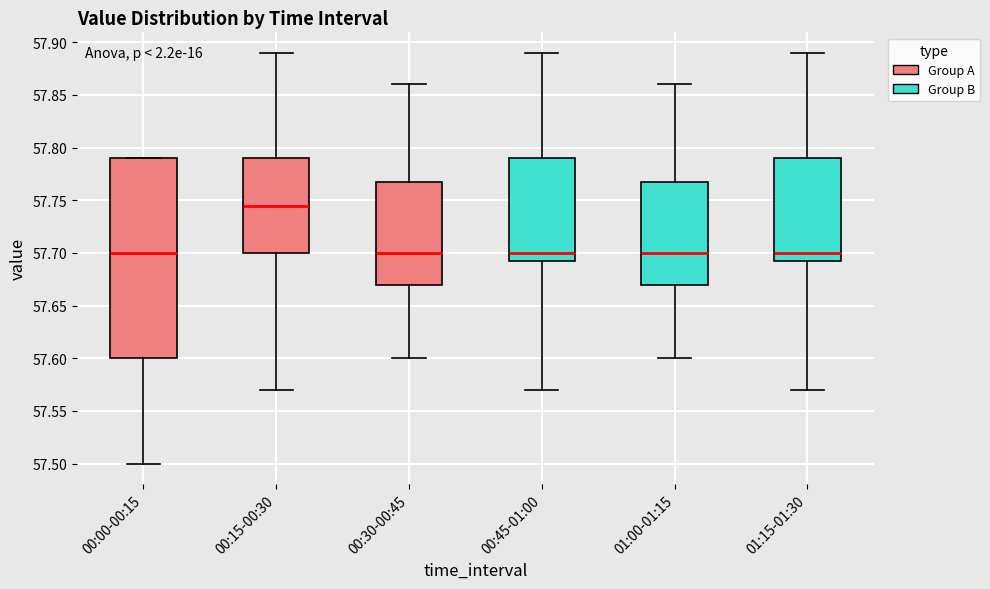

Reading left to right, read every box against the y-axis: the position of its median line, the range the box covers, and the ends of its whiskers. The values are not printed on the chart, so give them approximately, as read against the axis.

00:00-00:15: median 57.700, box 57.600 to 57.790, whiskers 57.500 to 57.790
00:15-00:30: median 57.745, box 57.700 to 57.790, whiskers 57.570 to 57.890
00:30-00:45: median 57.700, box 57.670 to 57.770, whiskers 57.600 to 57.860
00:45-01:00: median 57.700, box 57.695 to 57.790, whiskers 57.570 to 57.890
01:00-01:15: median 57.700, box 57.670 to 57.770, whiskers 57.600 to 57.860
01:15-01:30: median 57.700, box 57.695 to 57.790, whiskers 57.570 to 57.890